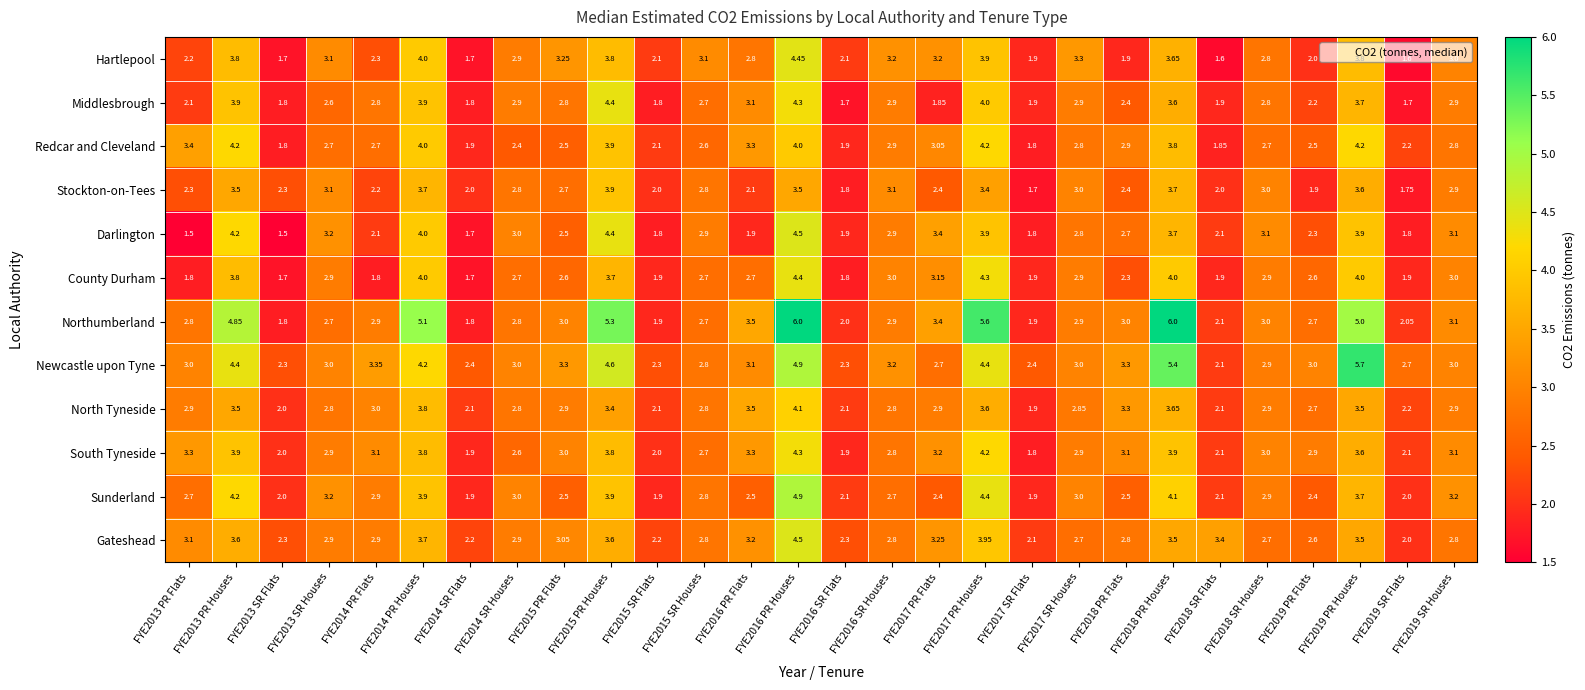

Which series has the largest range (max minus min)?

Northumberland